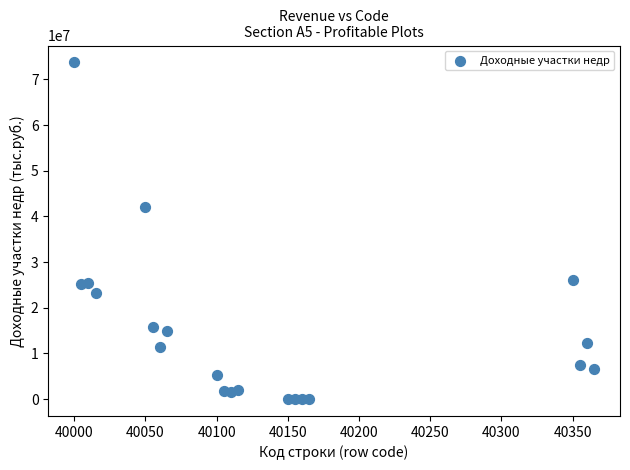

What is the range of Y values (max minus min)?

73720894